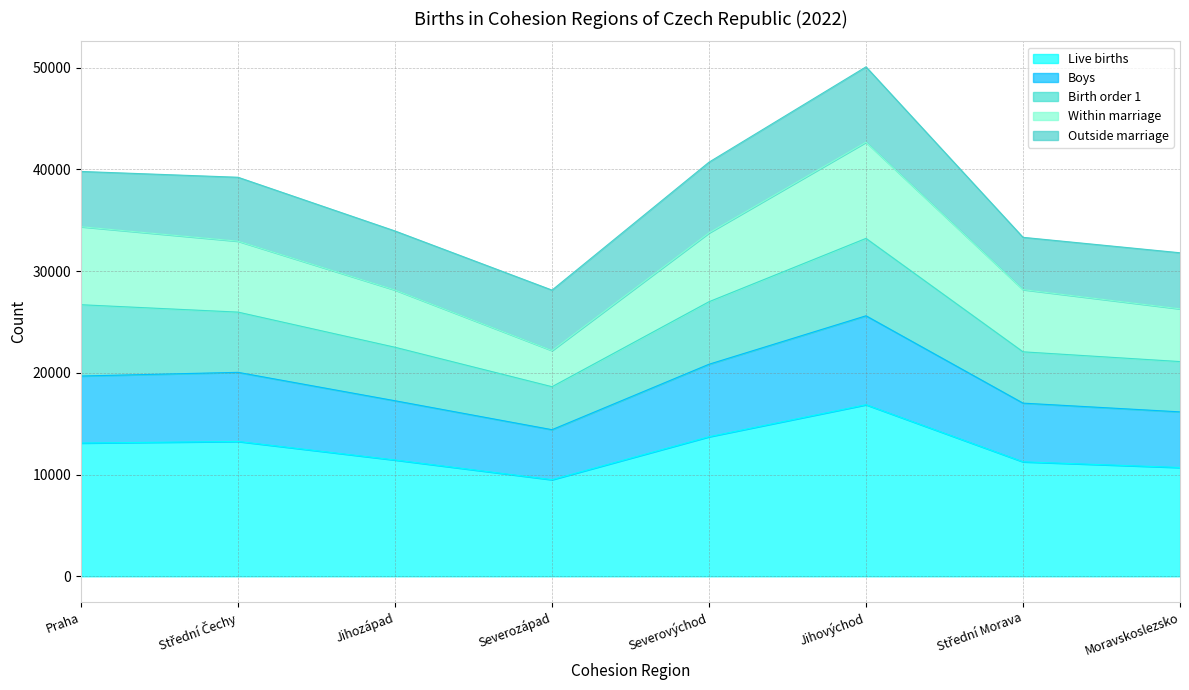

At which label does Live births reach its minimum?

Severozápad